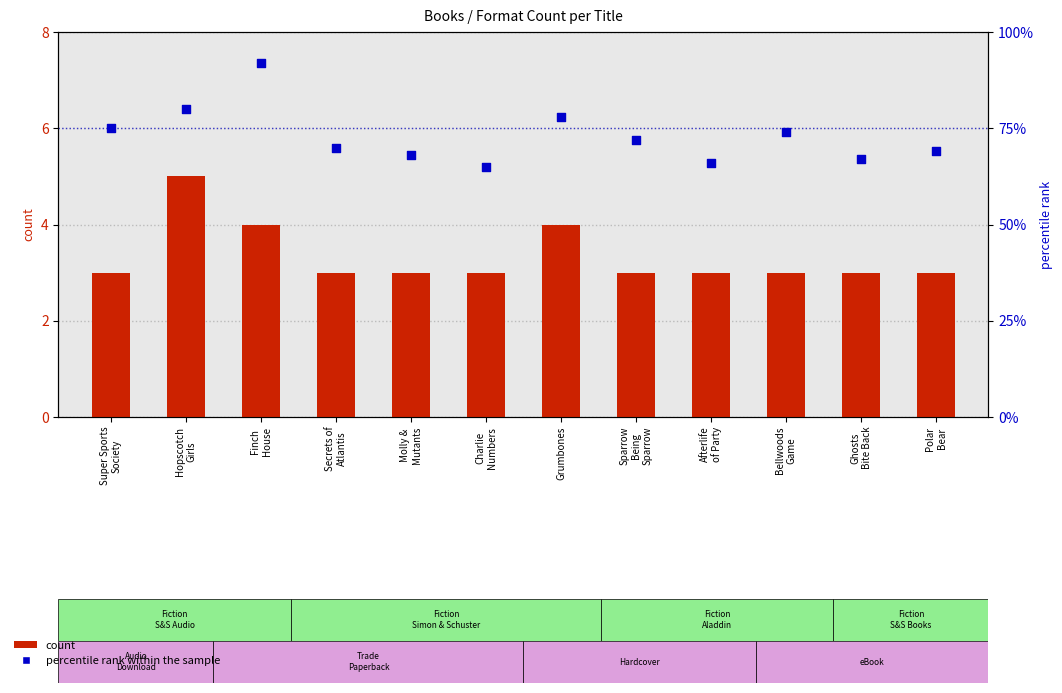

What is the total value across all series at Ghosts
Bite Back?

70